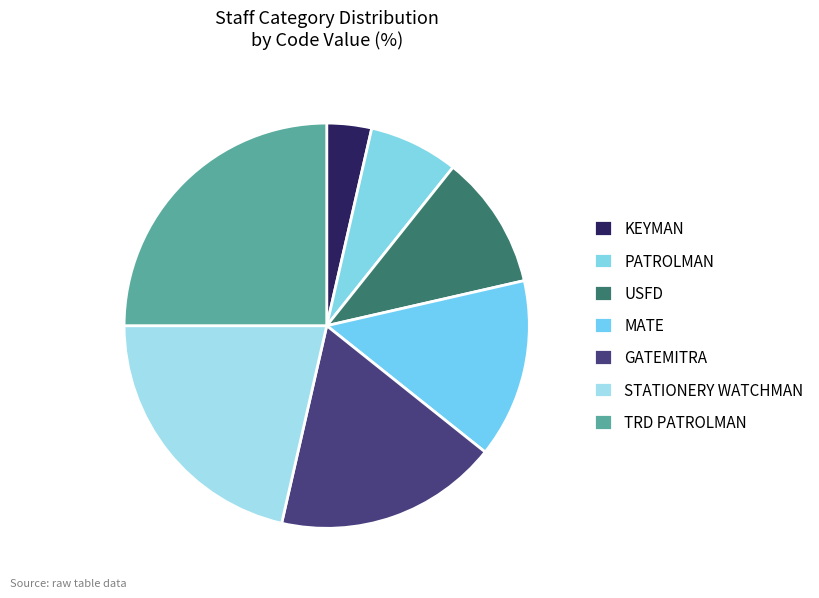

To the nearest percent, what is the average slice percentage?

14%